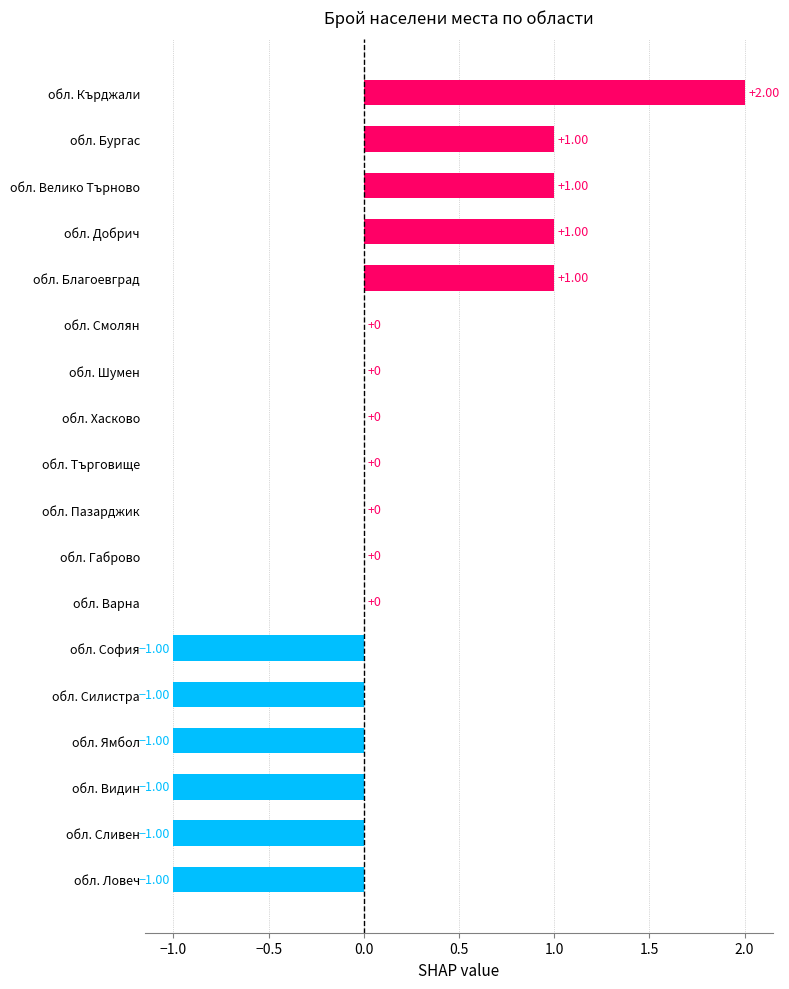

What is the change in value from обл. Шумен to обл. Добрич?

+1